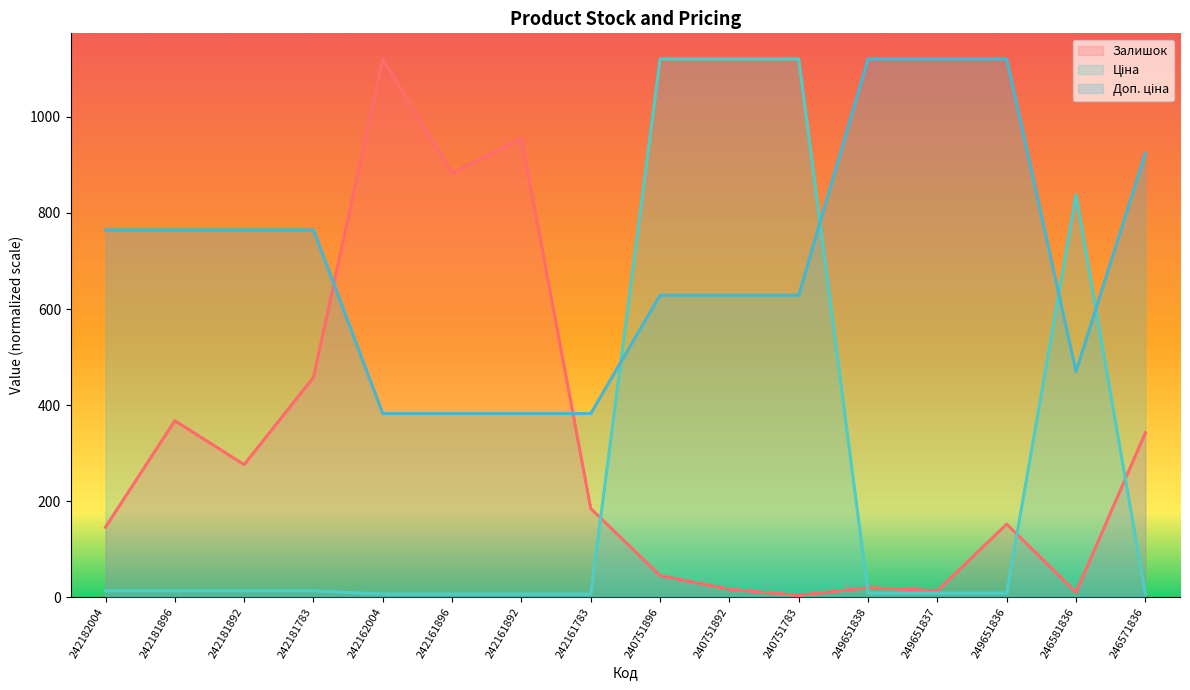

What is the value of the Ціна point at the 14th from the left?

8.9